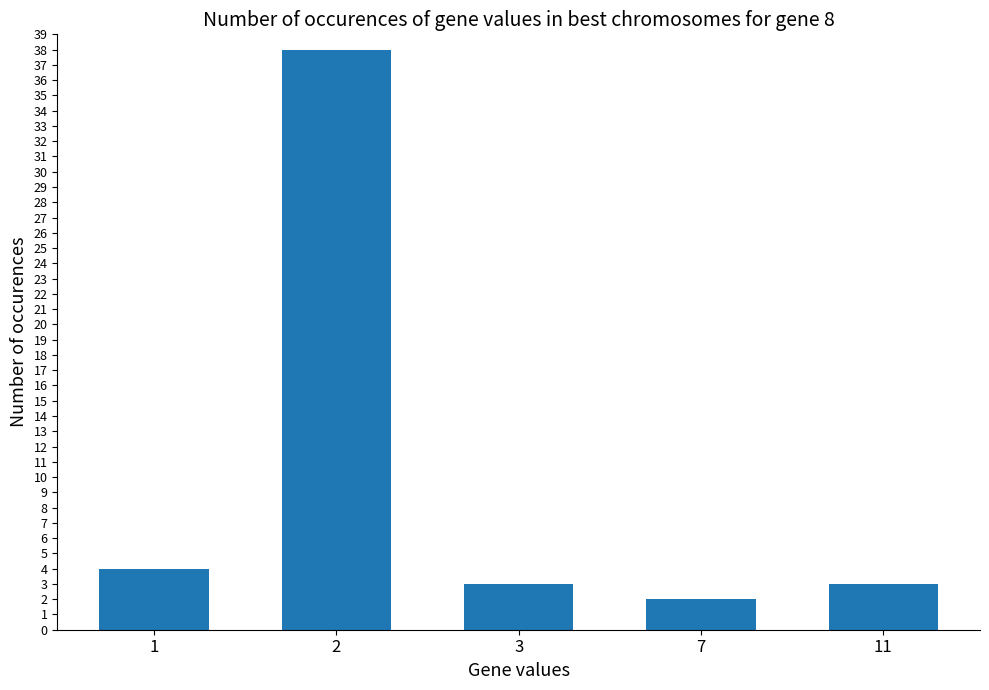

What is the smallest value displayed?

2